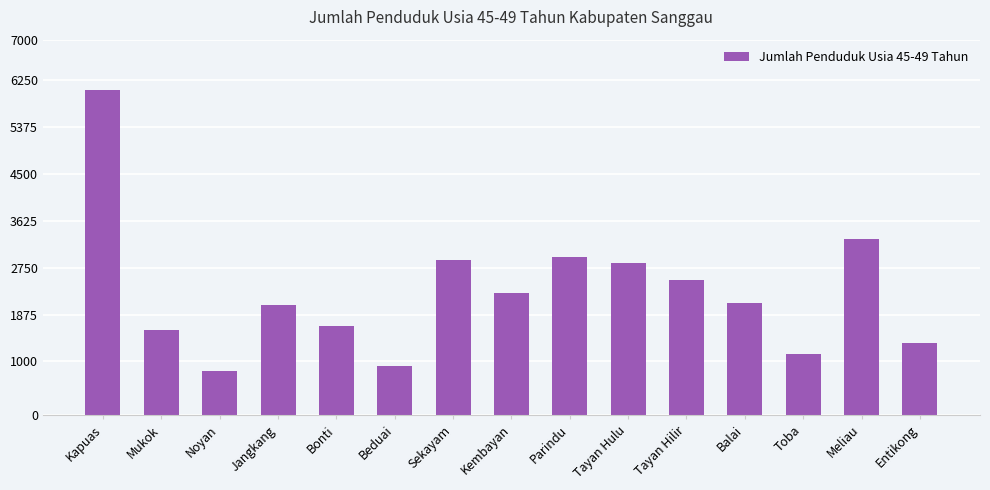

Reading left to right, list all the values displayed in this chart.

Kapuas=6067	Mukok=1589	Noyan=823	Jangkang=2050	Bonti=1668	Beduai=923	Sekayam=2886	Kembayan=2271	Parindu=2939	Tayan Hulu=2827	Tayan Hilir=2527	Balai=2096	Toba=1140	Meliau=3276	Entikong=1347